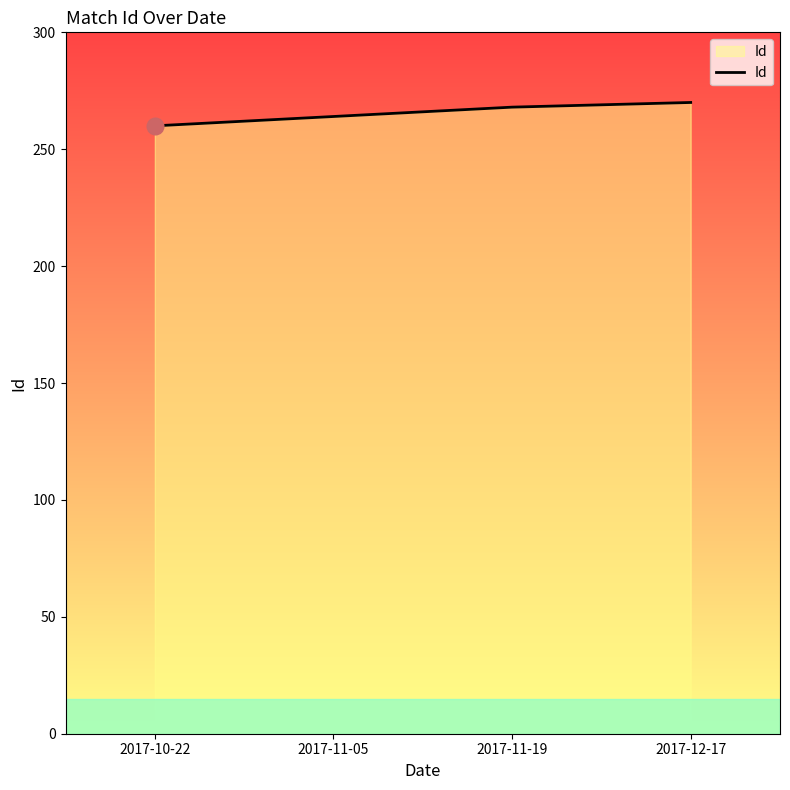

True or false: there are more than 1 points higher than both neighbors.

False